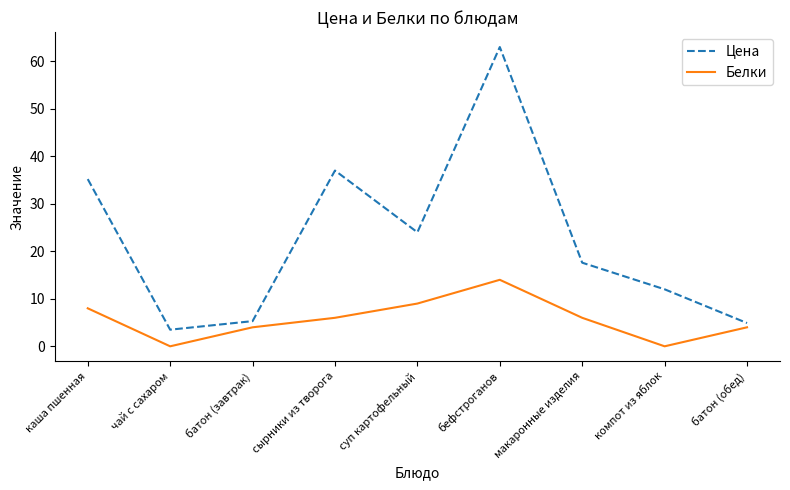

In Белки, how many points are higher than both neighbors (excluding endpoints)?

1